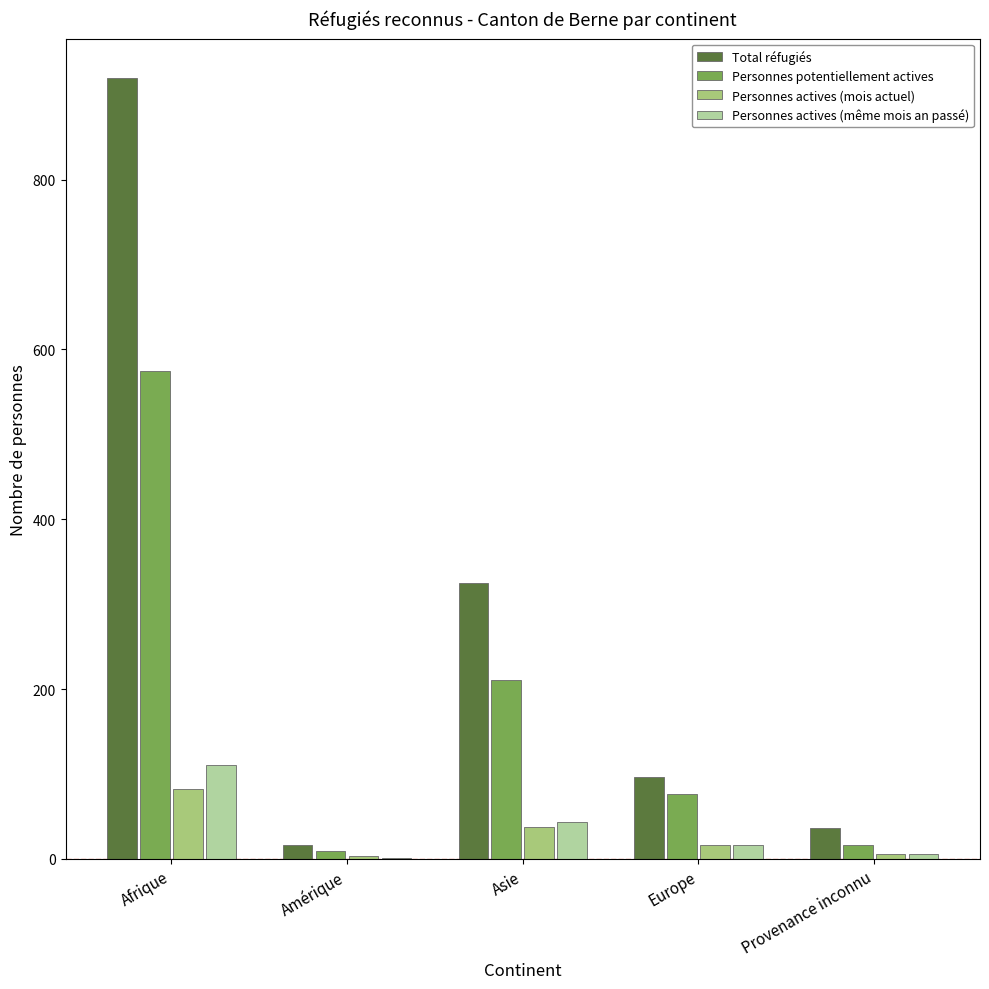

Is the value of Personnes actives (même mois an passé) at Provenance inconnu greater than the value of Personnes potentiellement actives at Europe?

No